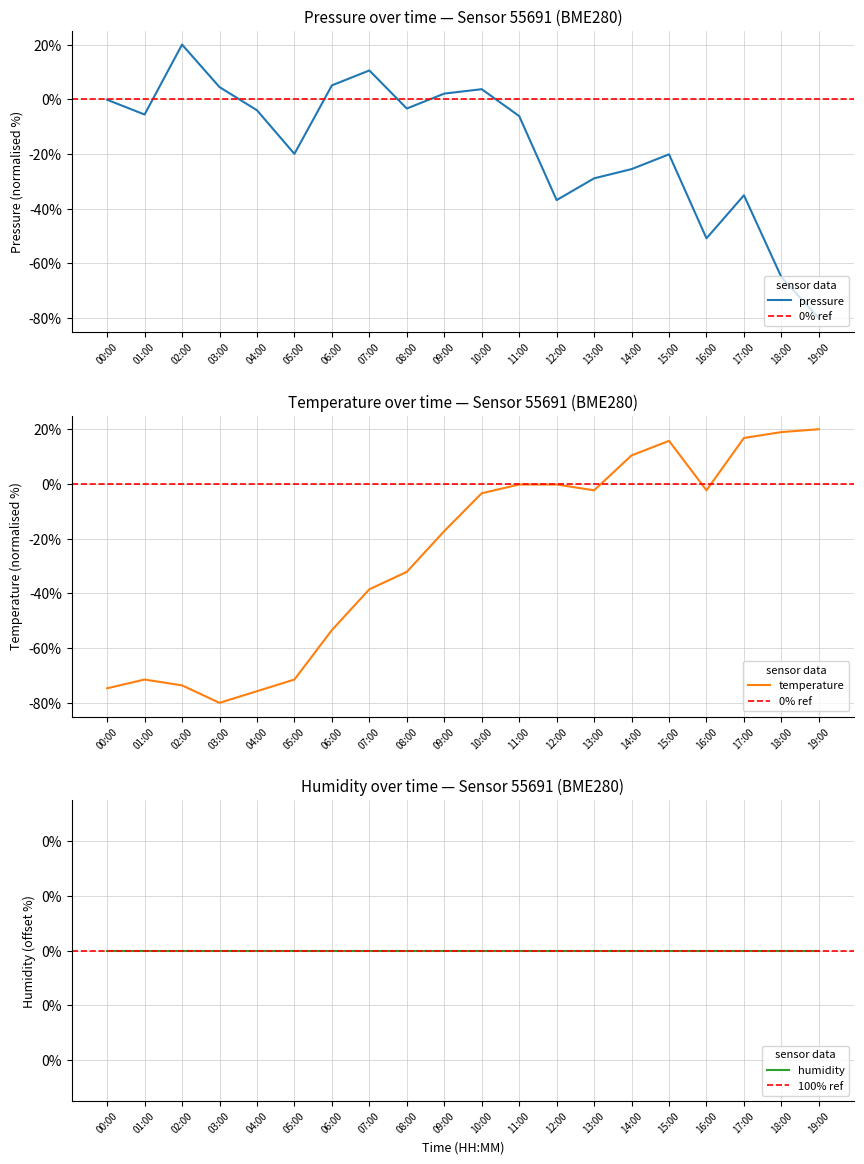

What is the maximum value for pressure?

20.0